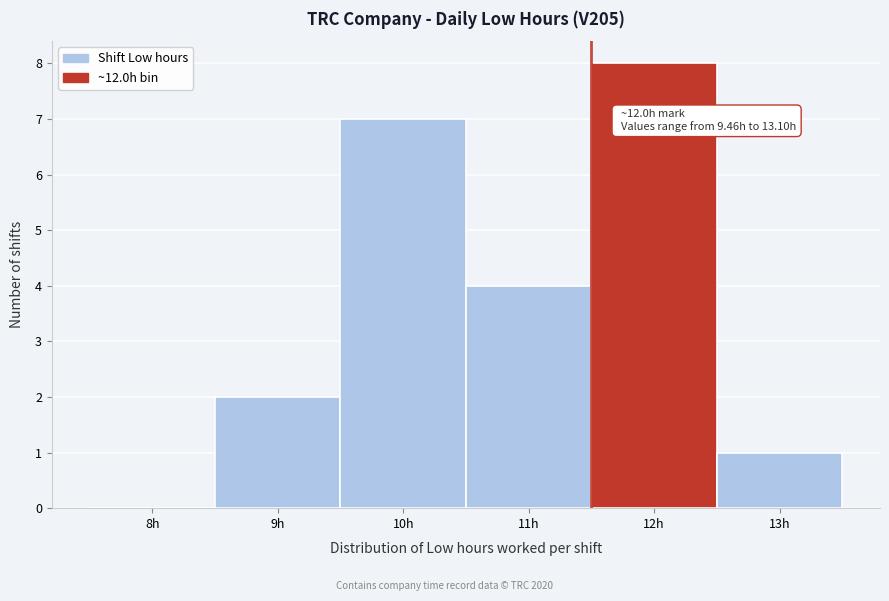

Reading right to left, extract all data points from this chart.

13h=1	12h=8	11h=4	10h=7	9h=2	8h=0